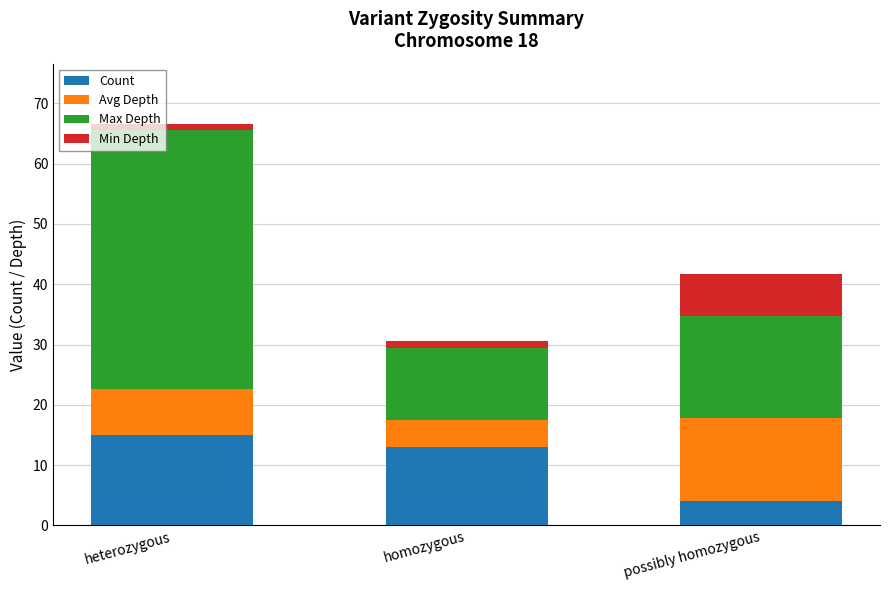

Reading right to left, what are the values for Count?

4.0	13.0	15.0